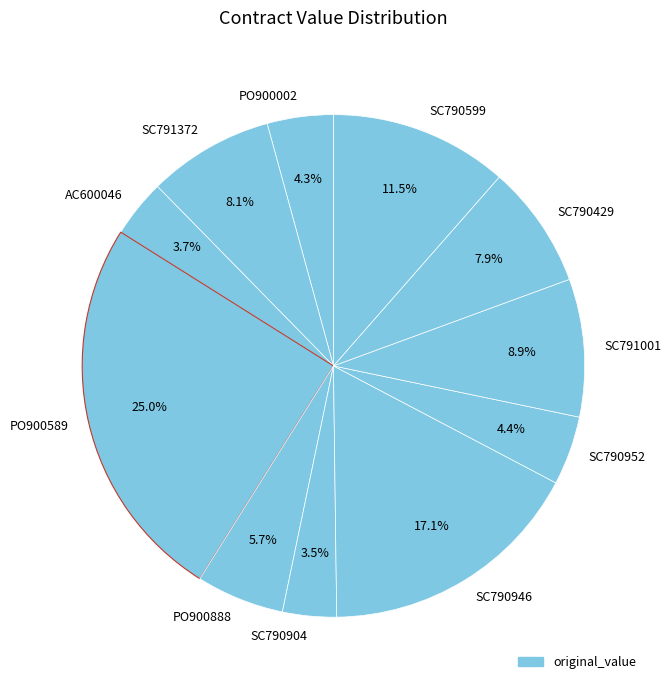

To the nearest percent, what is the average slice percentage?

9%